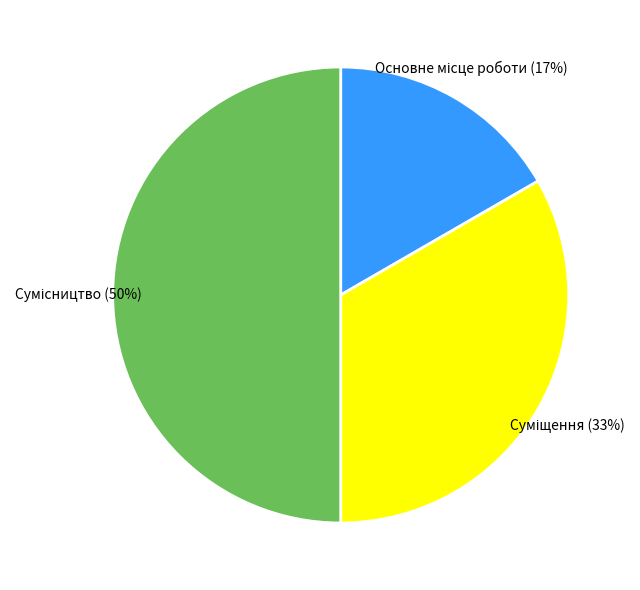

To the nearest percent, what is the difference between the largest and smallest slice percentages?

33%